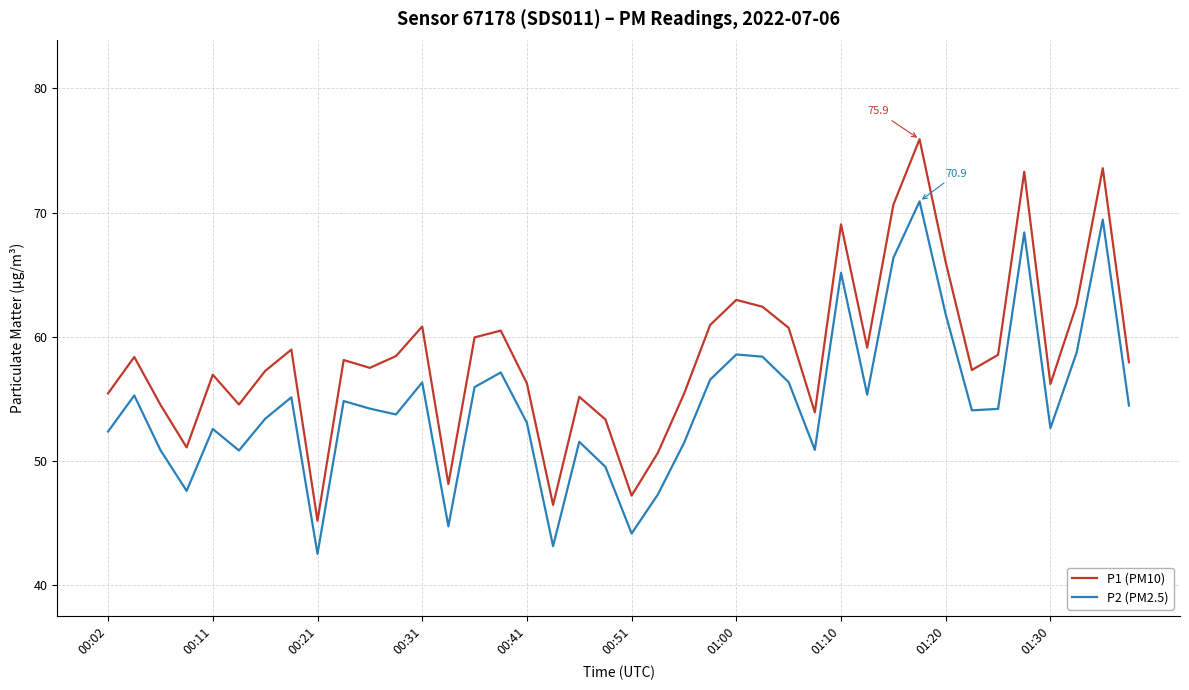

How many interior local valleys does the P2 (PM2.5) series have?

11